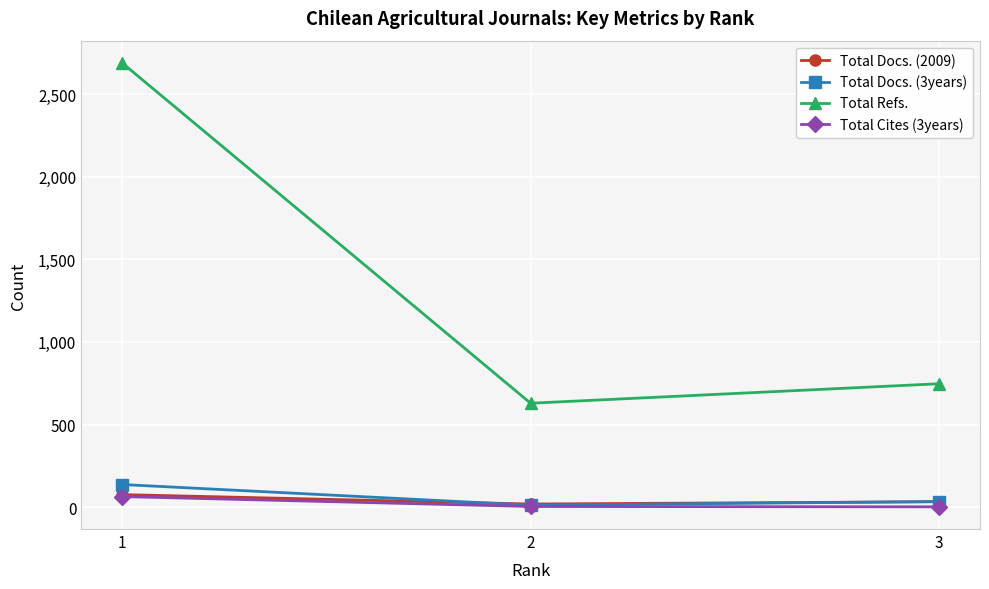

At which category is the sum across all series the highest?

1